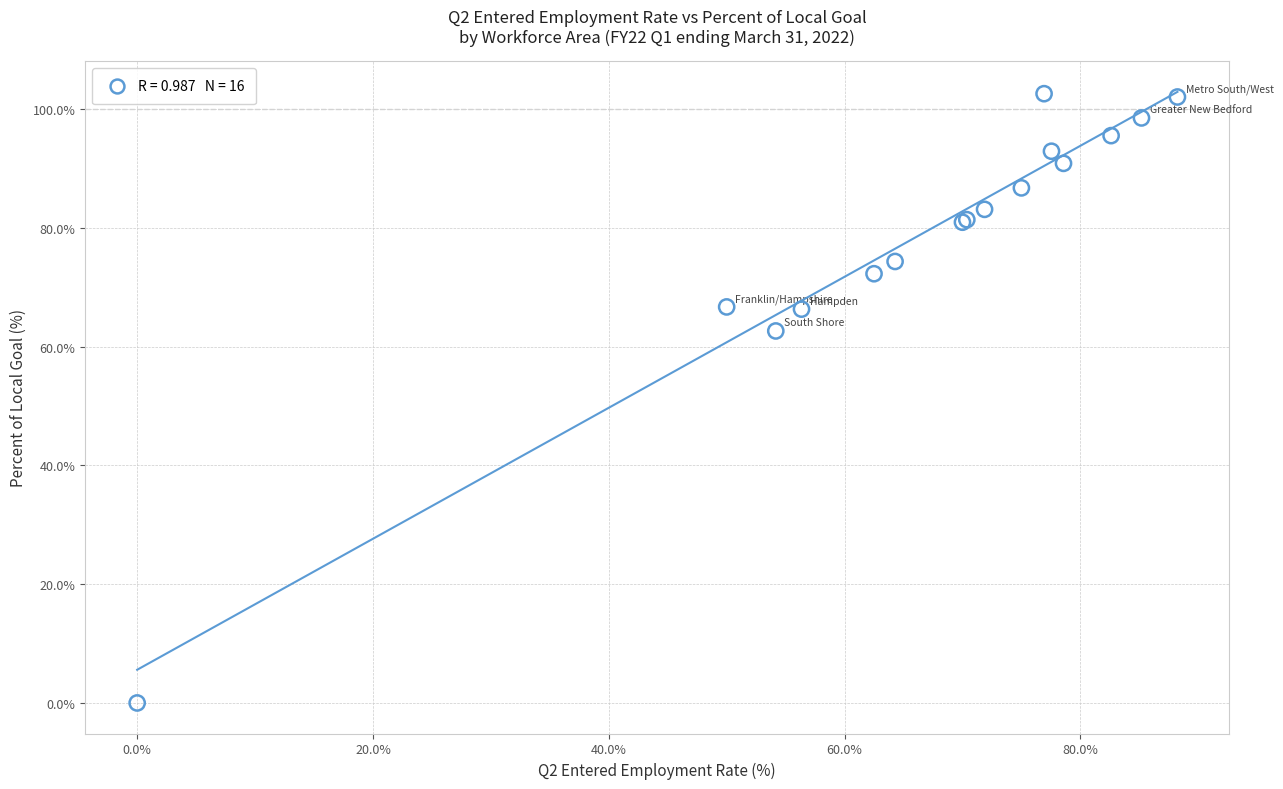

What Y value in the scatter plot is closest to 51?

62.6